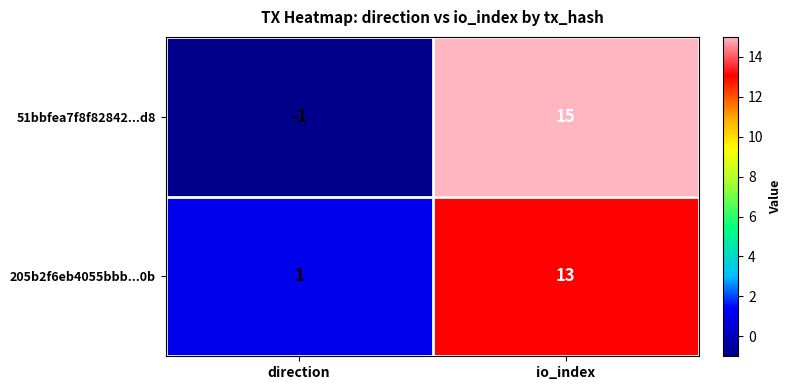

At which category is the sum across all series the highest?

io_index